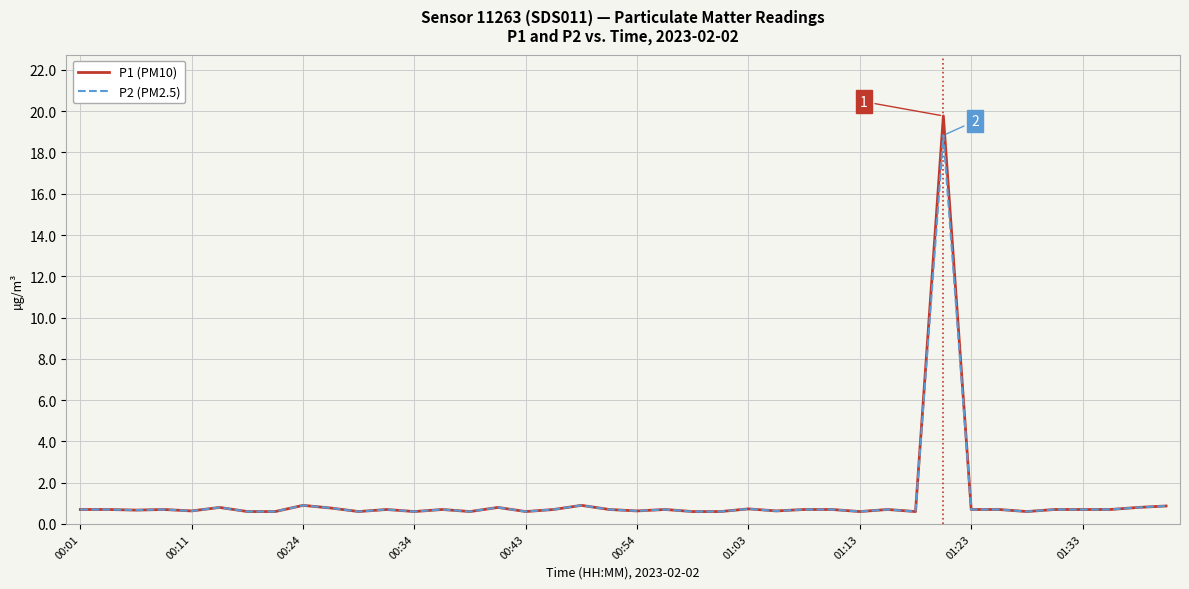

Rank the series by their maximum value, from lowest to highest.

P2 (PM2.5), P1 (PM10)